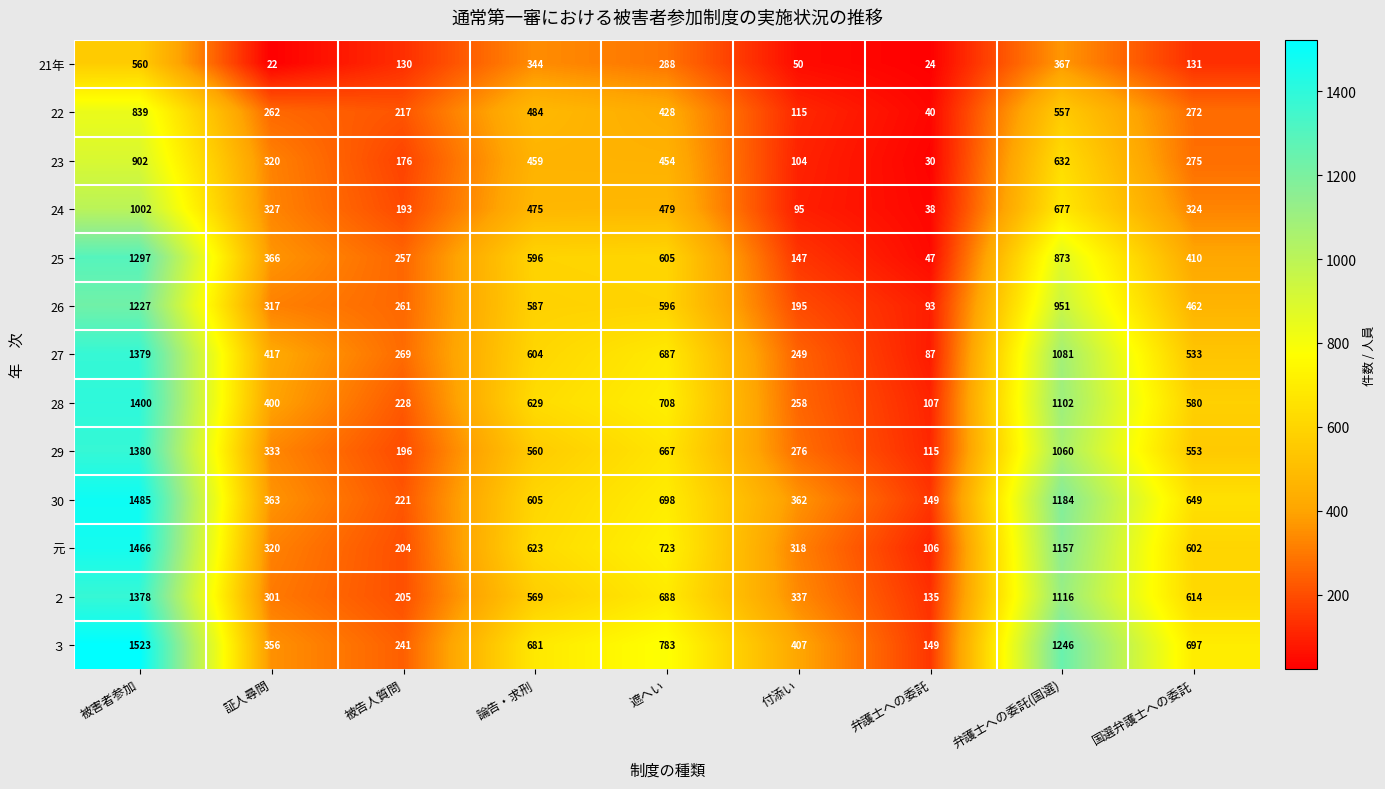

Read the ３ value at 被害者参加, to the nearest 10.

1520